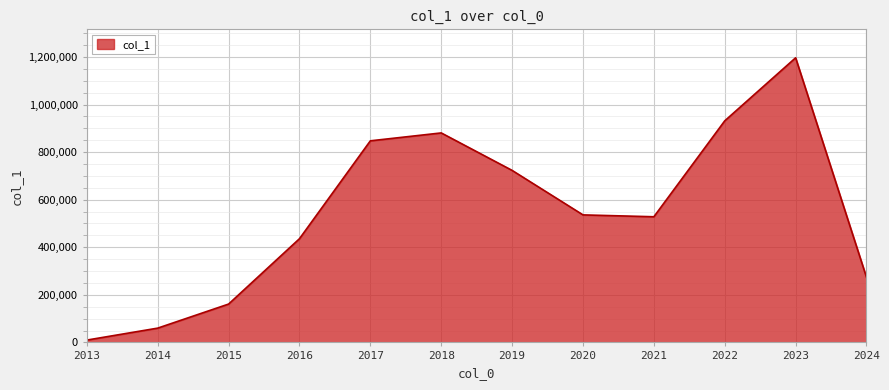

What is the minimum value shown in the chart?

9806